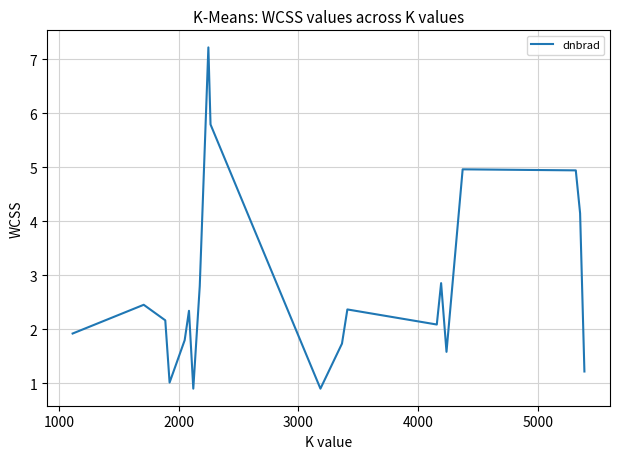

What is the greatest value displayed?

7.2